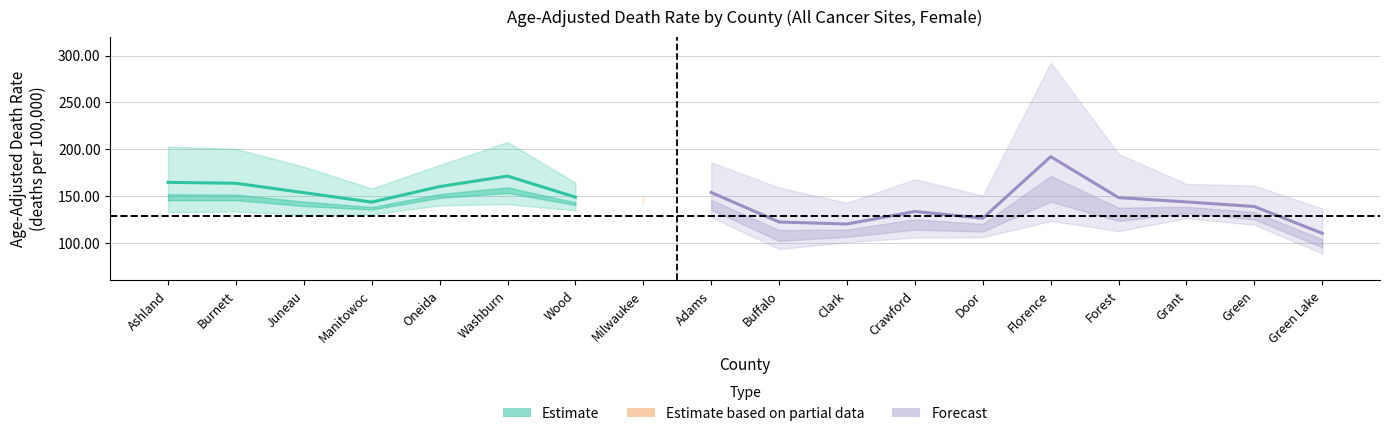

What is the difference between the Age-Adjusted Death Rate values at Clark and Crawford?

13.4